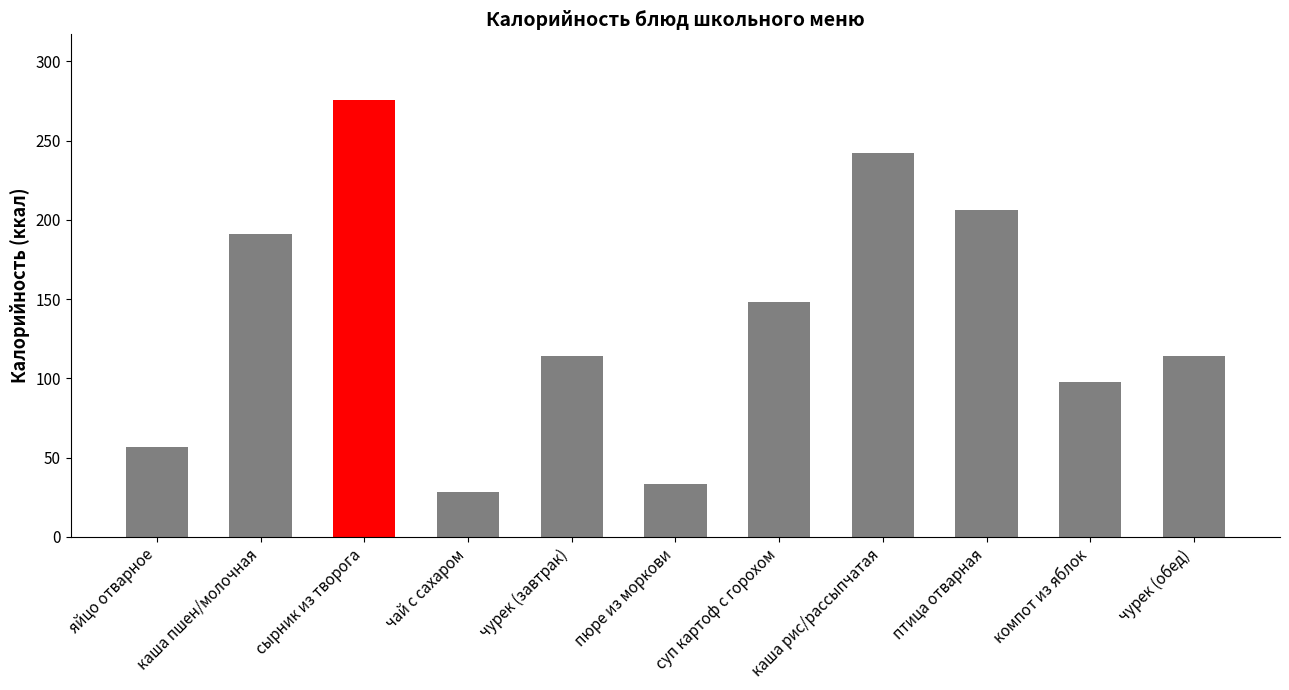

The chart shows a value of 19.8 at пюре из моркови. True or false?

False